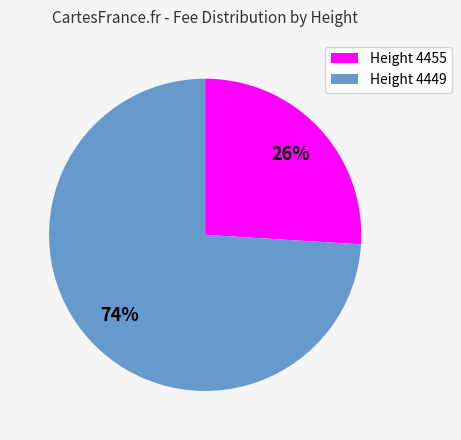

Do Height 4455 and Height 4449 together represent more than half of the pie?

Yes